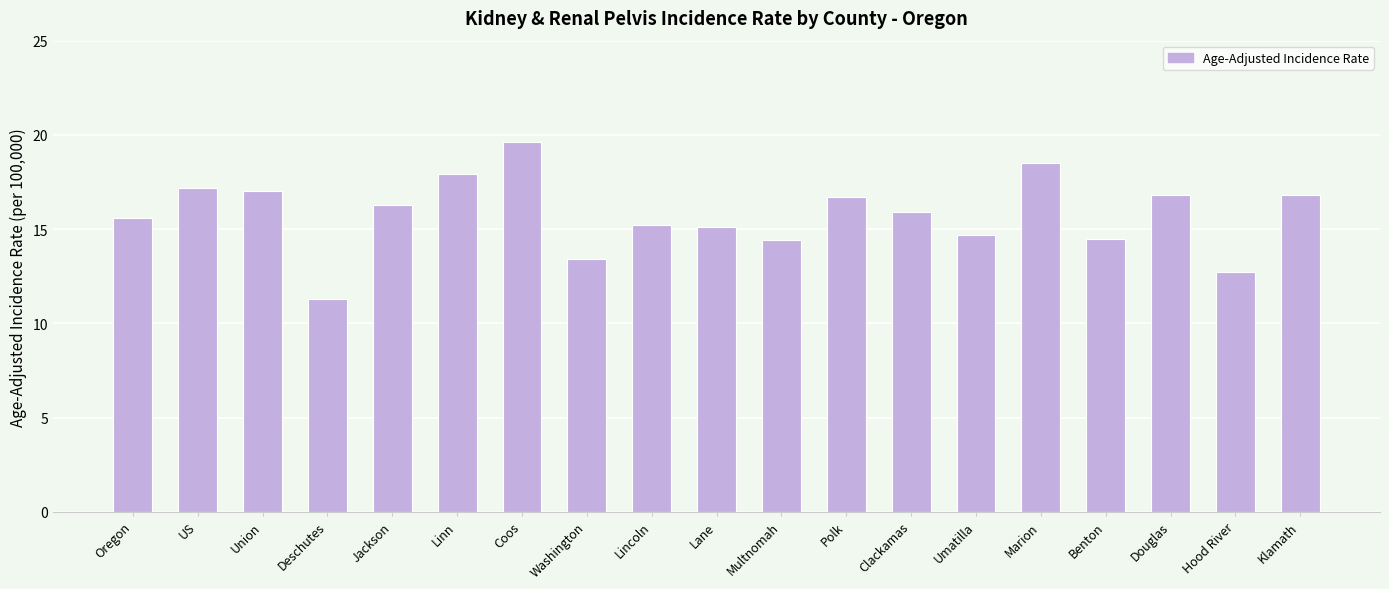

What is the ratio of the value at Klamath to the value at Oregon?

1.1